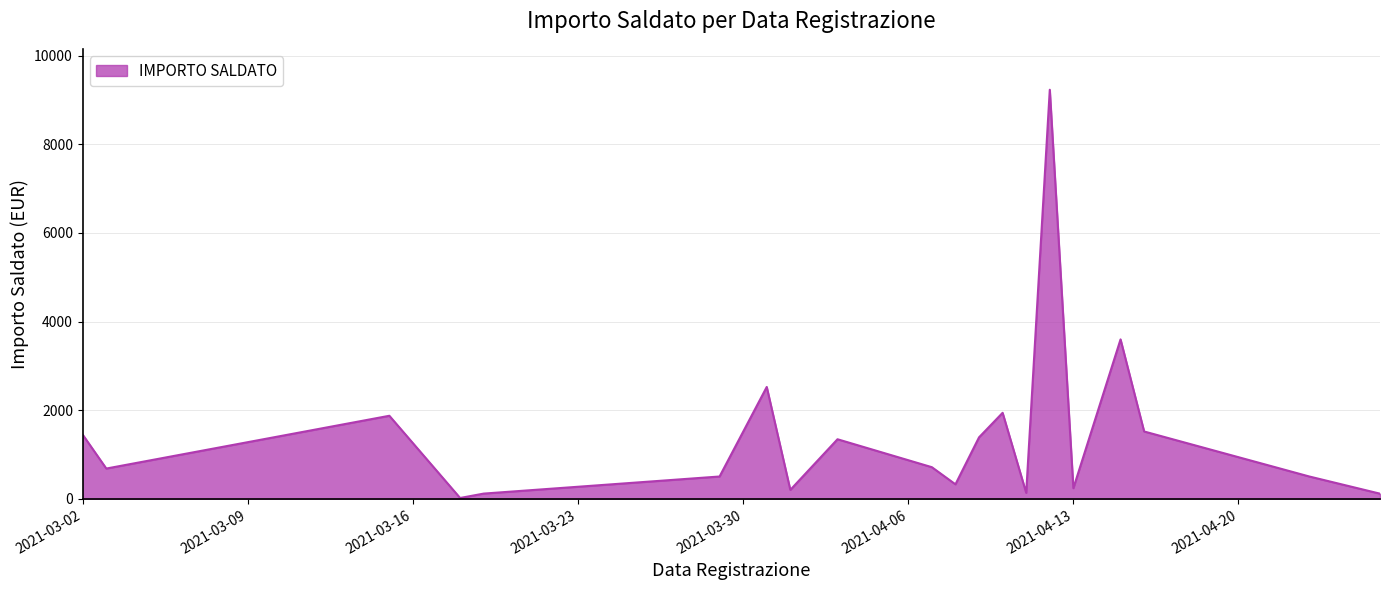

What is the difference between the maximum and minimum values?

9207.7